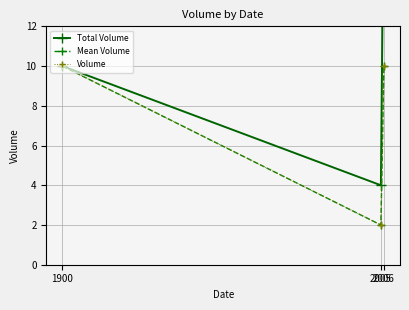

What is the value of the Mean Volume point at the 3rd from the left?

10